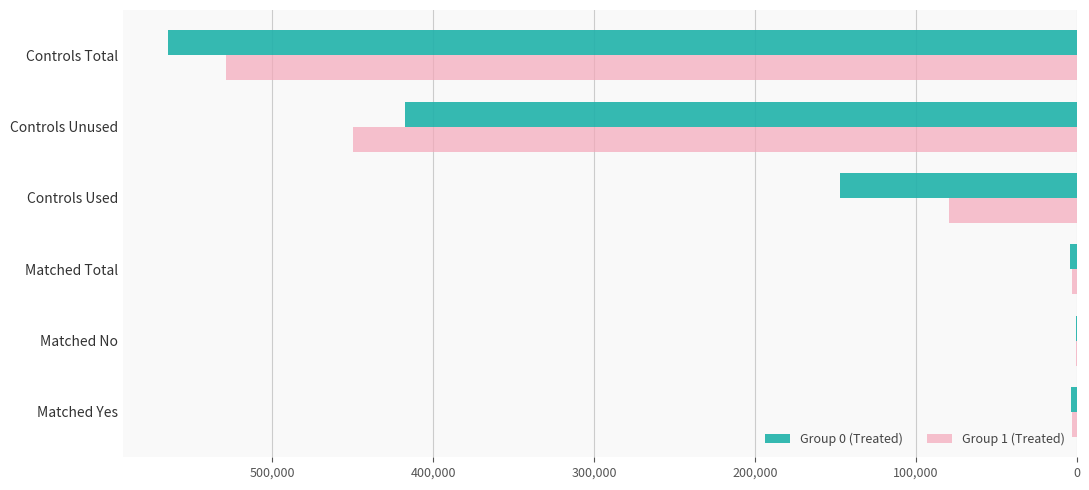

Is it true that Group 0 (Treated) equals 247532 at Controls Used?

False